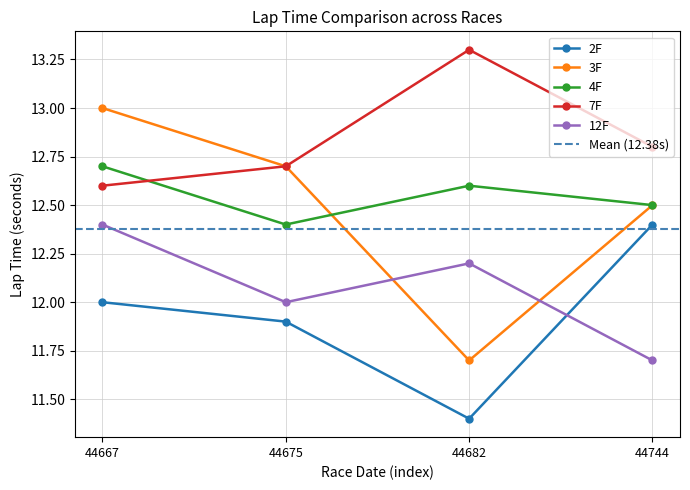

How many data points in 12F are less than 12?

1